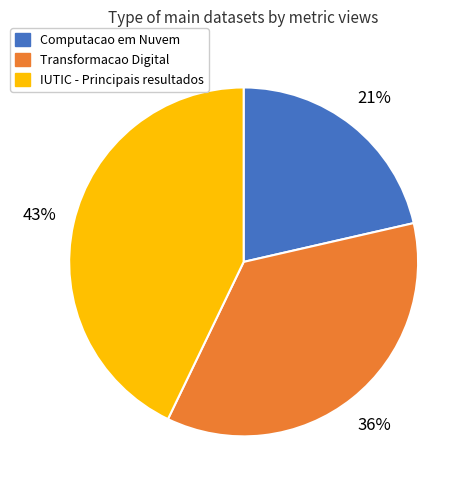

How many segments does this pie chart have?

3